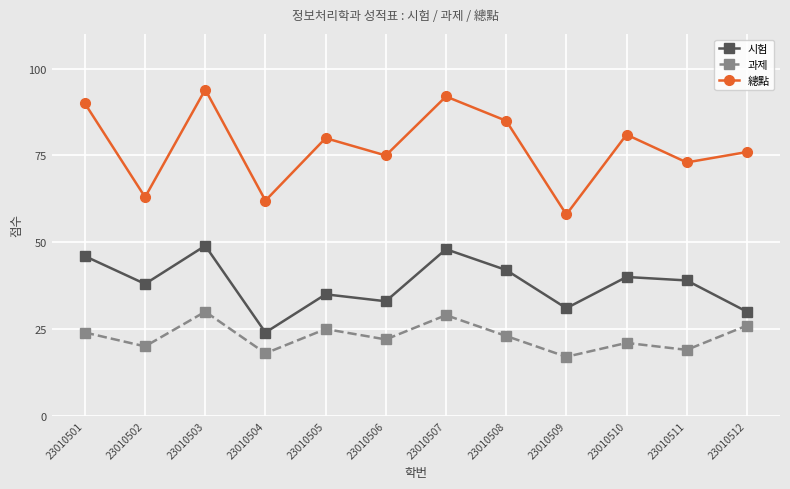

What is the sum of the 總點 values at 23010501 and 23010507?

182